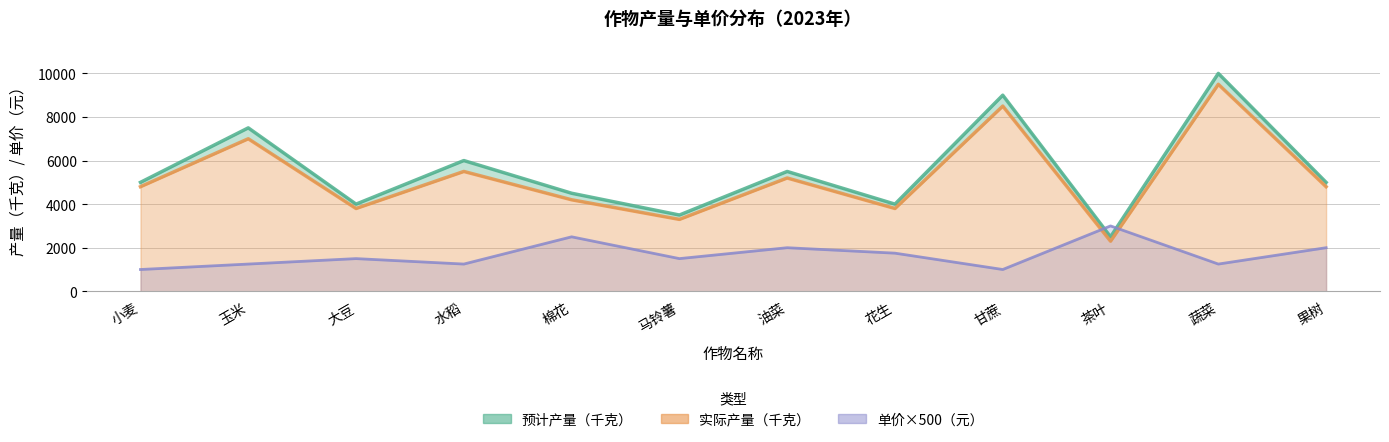

At how many categories does at least one series exceed 1916?

12